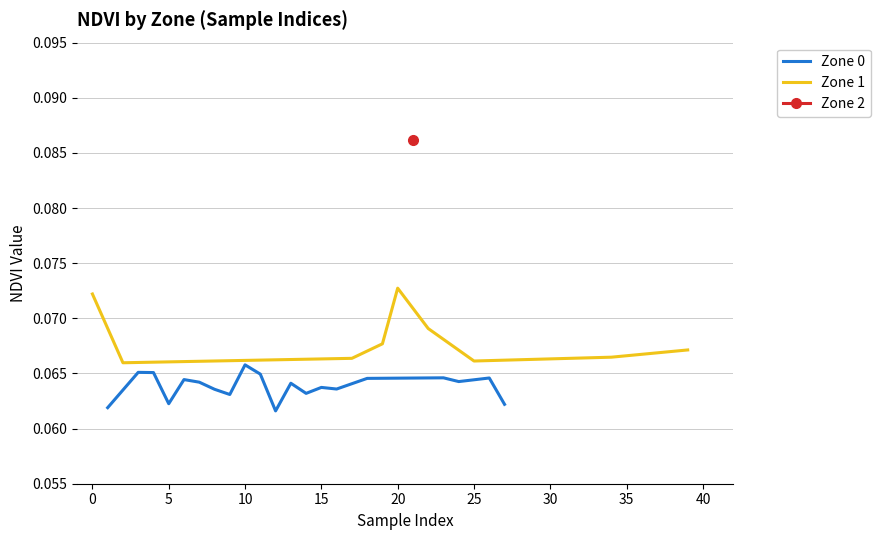

Is it true that NDVI Zone 1 equals 0.1 at 11?

True